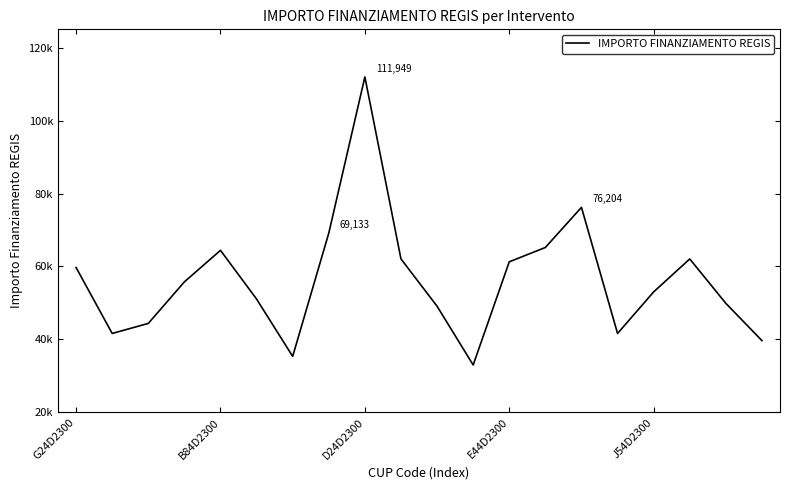

List the labels in order of value, smallest first.

11, 6, 19, B84D2300, 15, D24D2300, 10, 18, 5, 16, E44D2300, G24D2300, 12, 9, 17, J54D2300, 13, 7, 14, 8